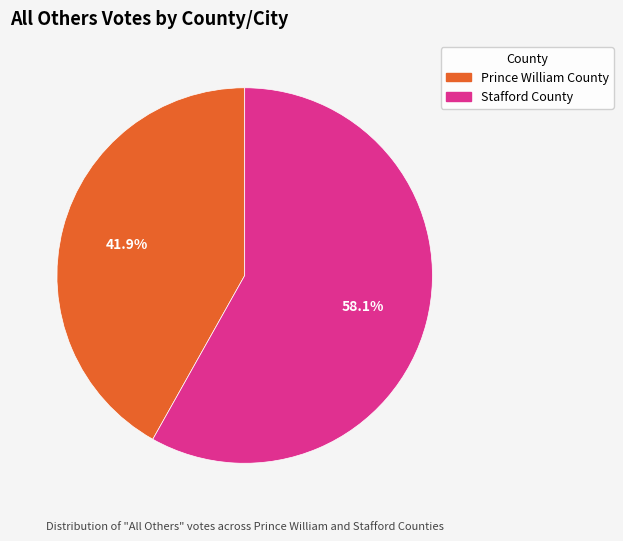

Rank the categories by value from lowest to highest.

Prince William County, Stafford County